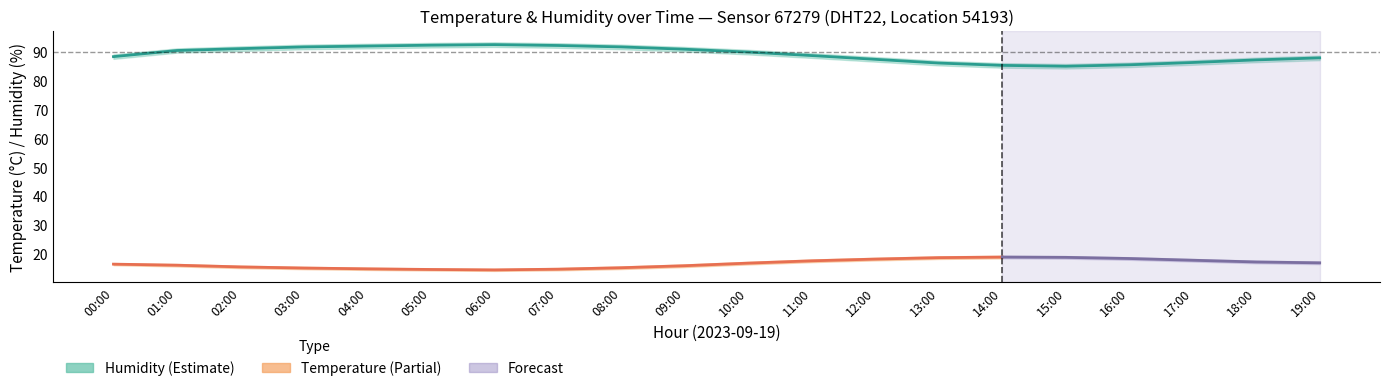

What is the label of the 17th point from the right?

03:00